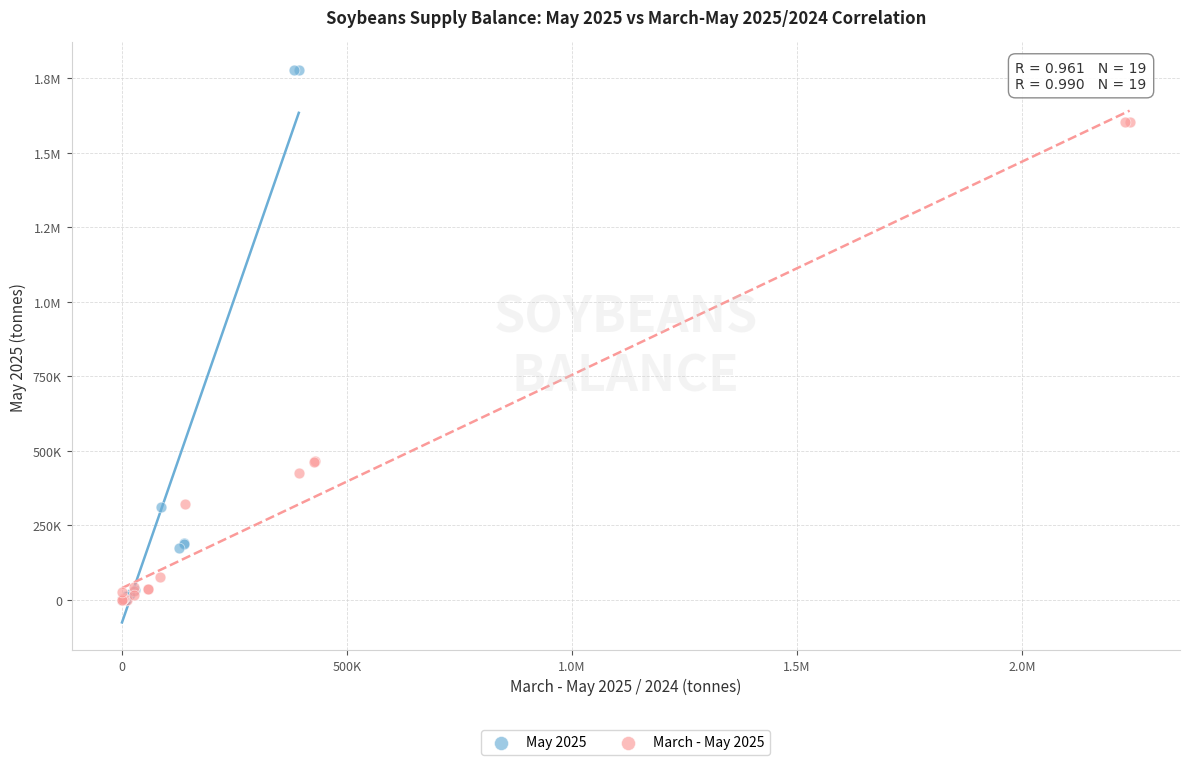

What are all the series names shown in the legend?

May 2025, March - May 2025